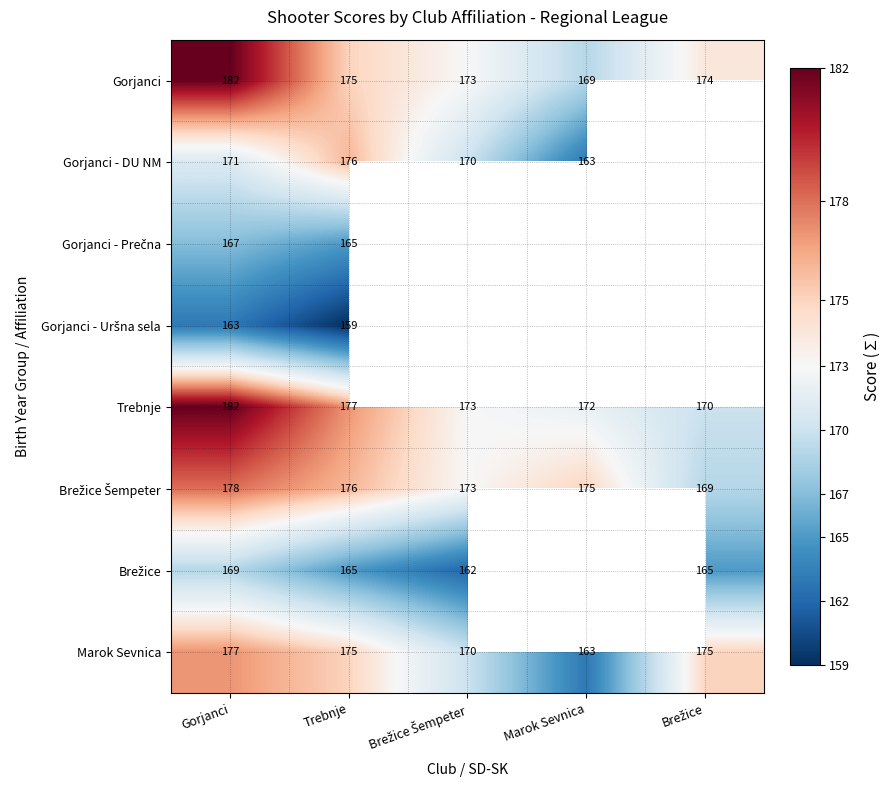

What is the sum of all Trebnje values?

874